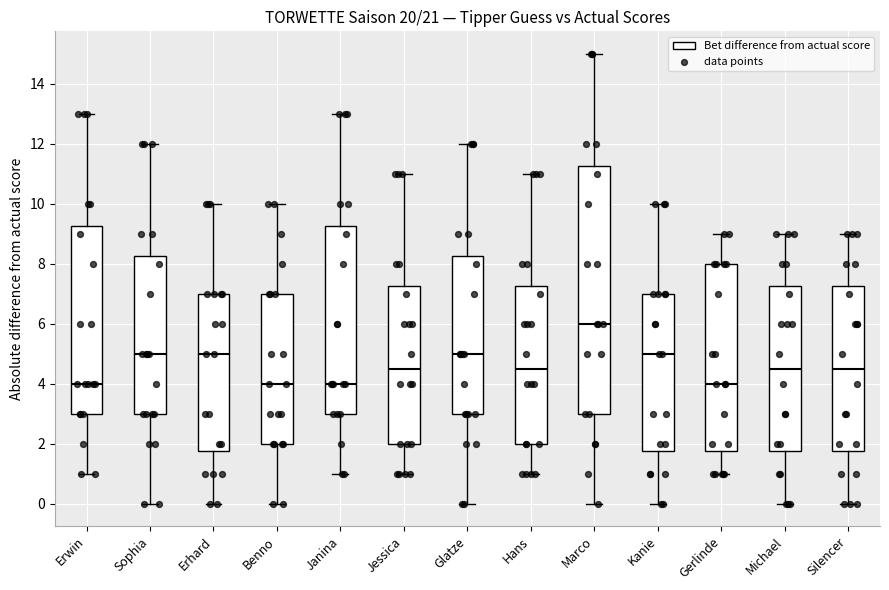

Where is the lower edge of the box for Michael on the y-axis? The values are not printed on the chart, so give them approximately, as read against the axis.

1.8